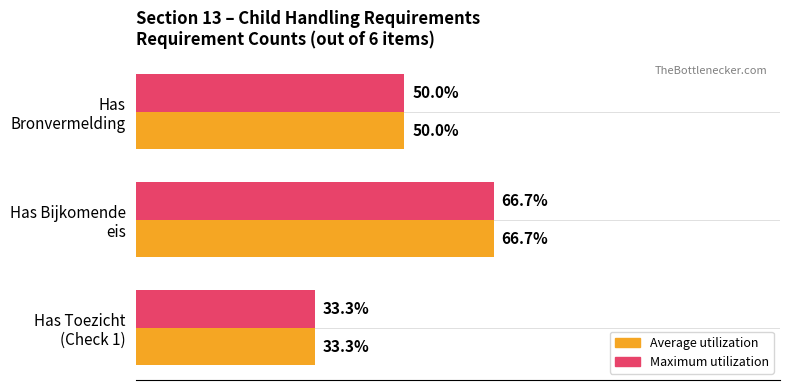

What are all the series names shown in the legend?

Average utilization, Maximum utilization